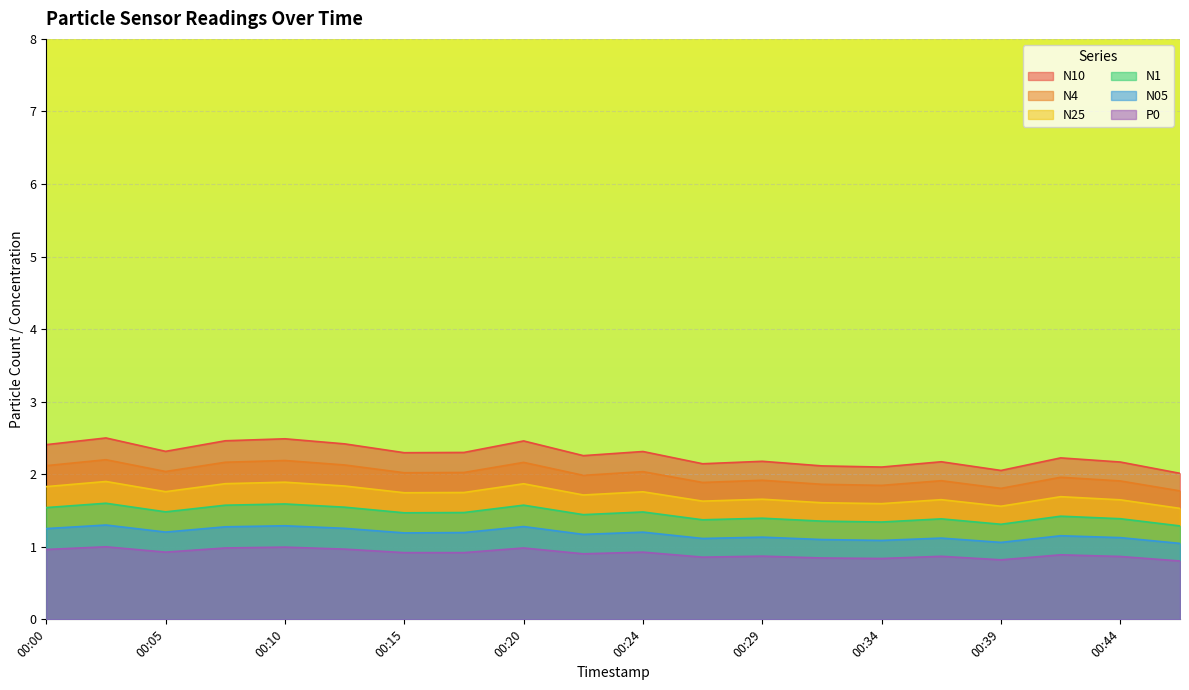

Between 00:00 and 00:22, which series saw the biggest shift?

N10